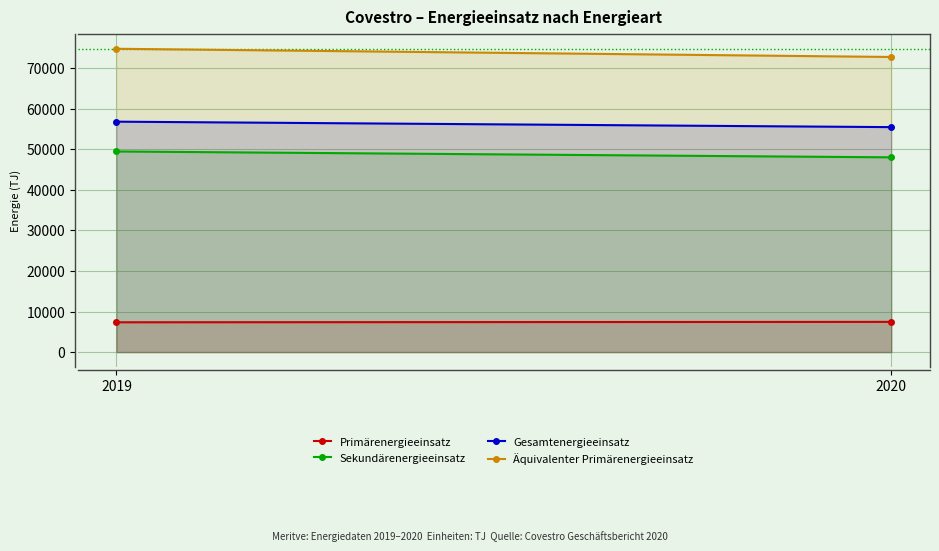

The Gesamtenergieeinsatz series shows 95596 at 2019. True or false?

False